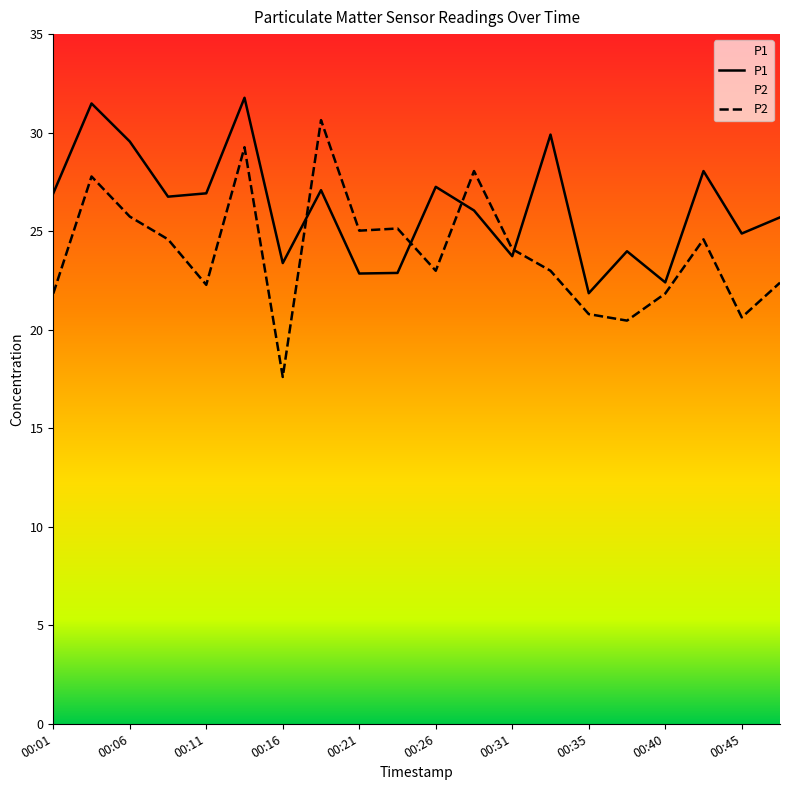

True or false: P2 has a value of 8.8 at 00:40.

False